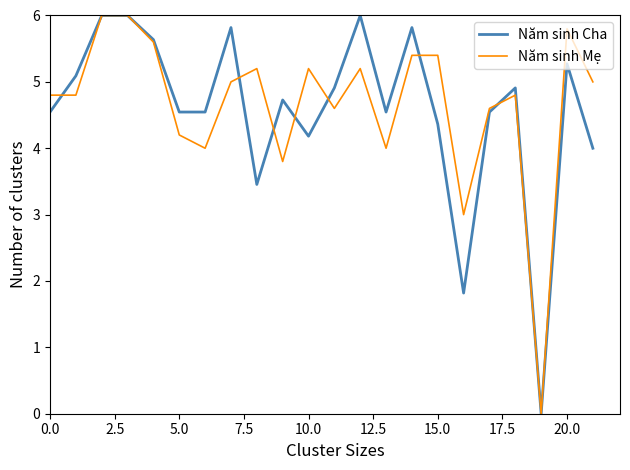

What is the maximum value for Năm sinh Mẹ?

6.0